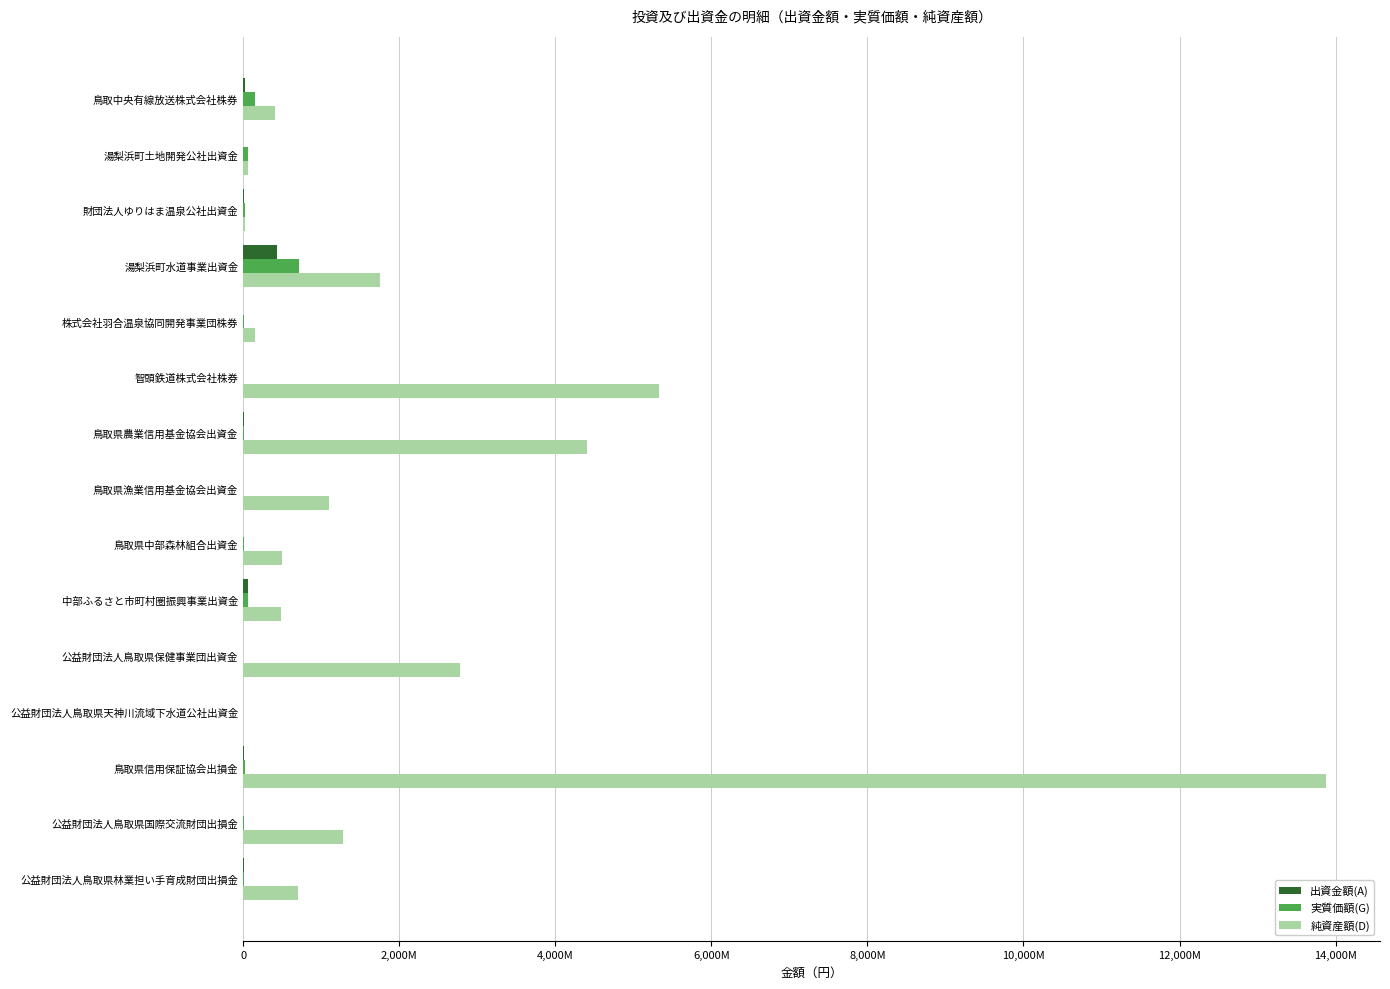

What are all the series names shown in the legend?

出資金額(A), 実質価額(G), 純資産額(D)